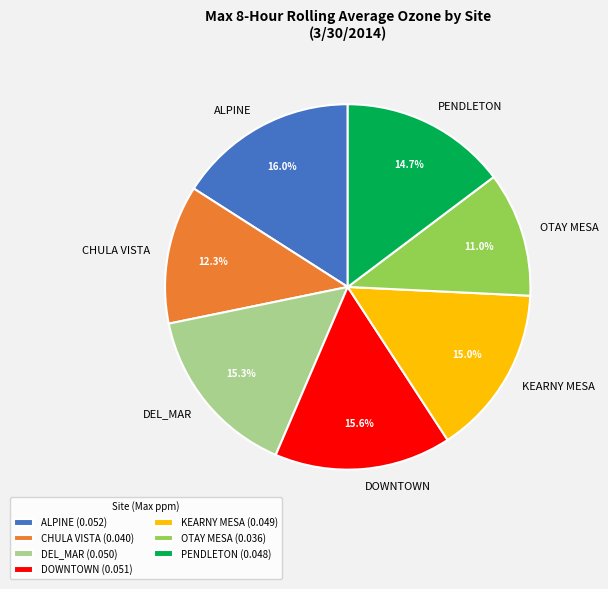

What percentage is NOT represented by DEL_MAR?

84.7%